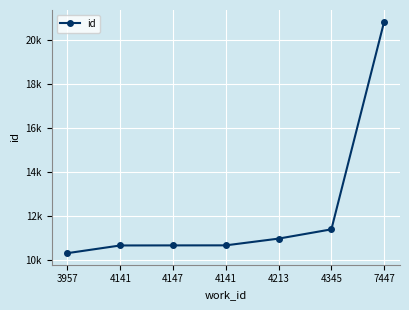

Rank the categories by value from lowest to highest.

3957, 4141, 4147, 4141, 4213, 4345, 7447